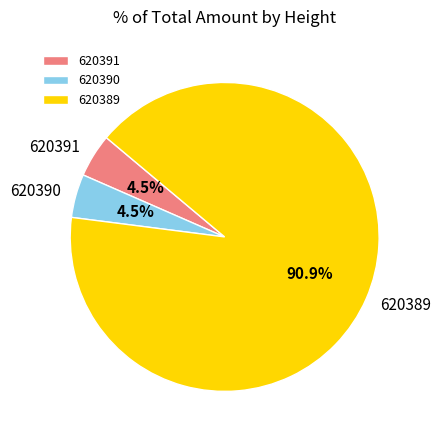

How many slices are in this pie chart?

3